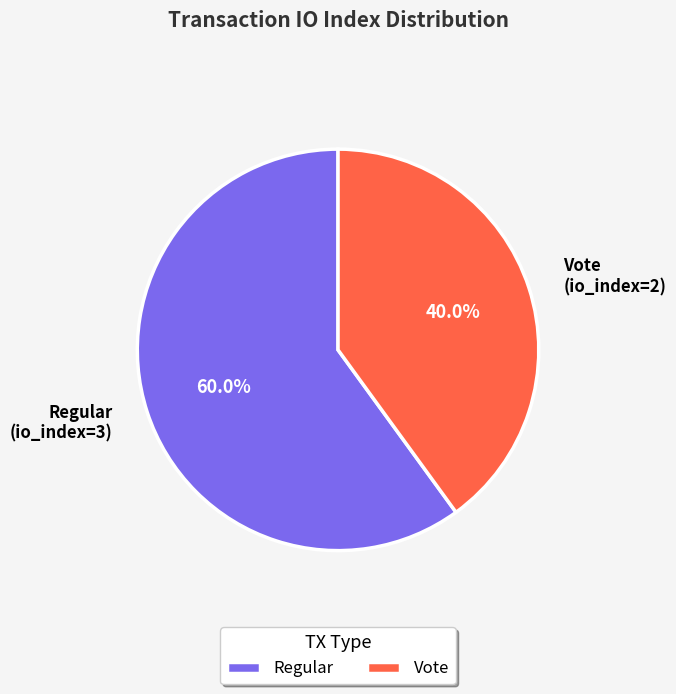

Is there a majority slice in this chart?

Yes